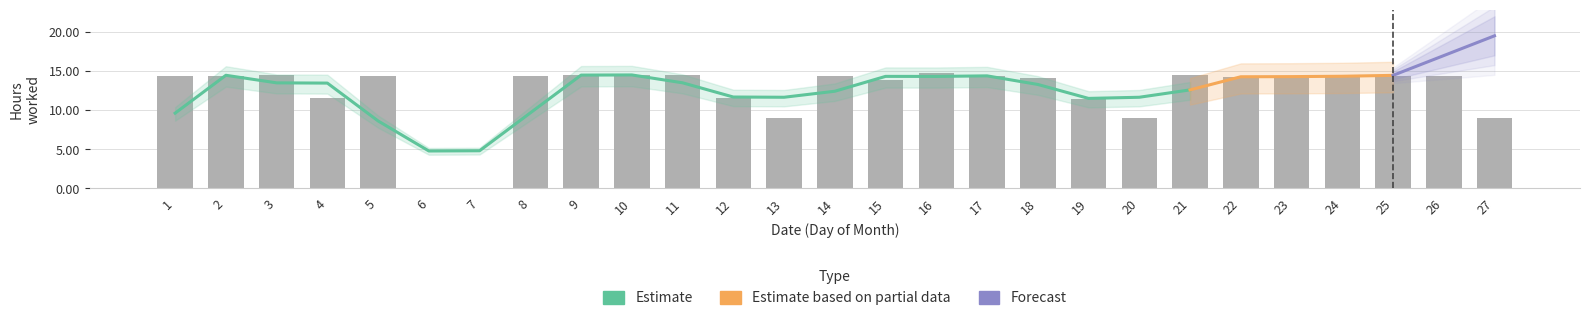

Read the value at 16.

14.8